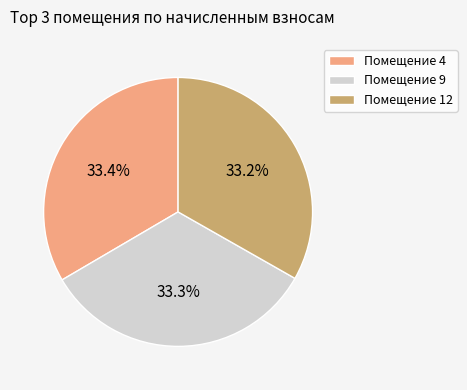

Is there any slice that represents more than half of the pie?

No